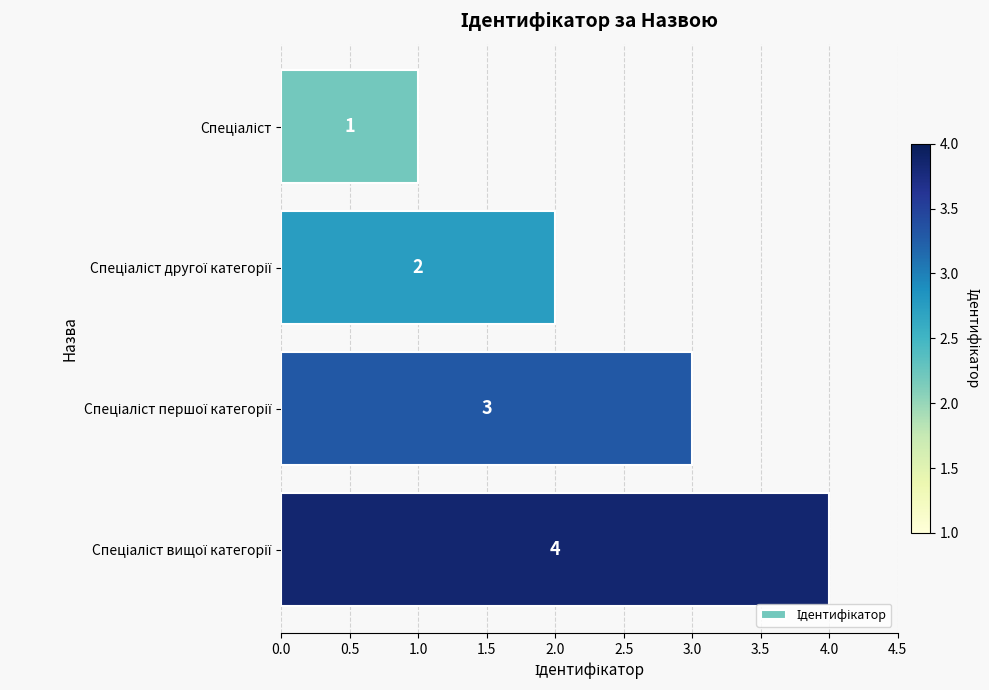

What is the sum of all values?

10